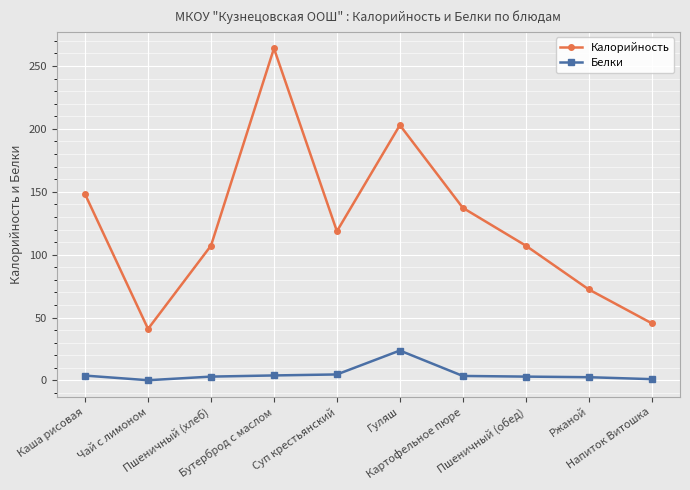

Where is Калорийность nearest to the value 152?

Каша рисовая